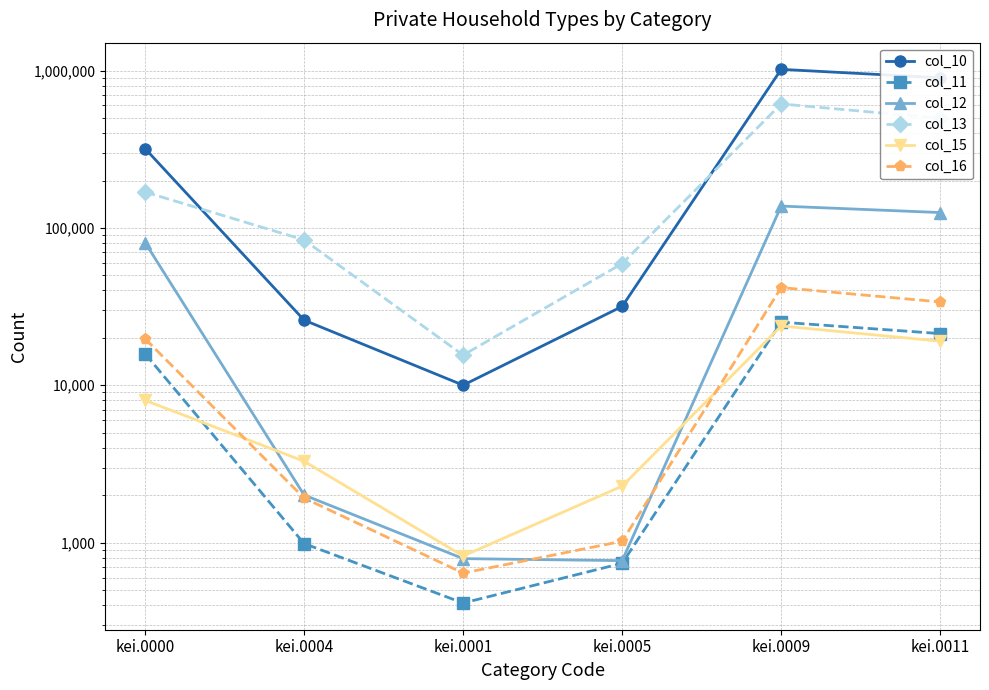

Where does the col_11 series first go above 15866?

kei.0009